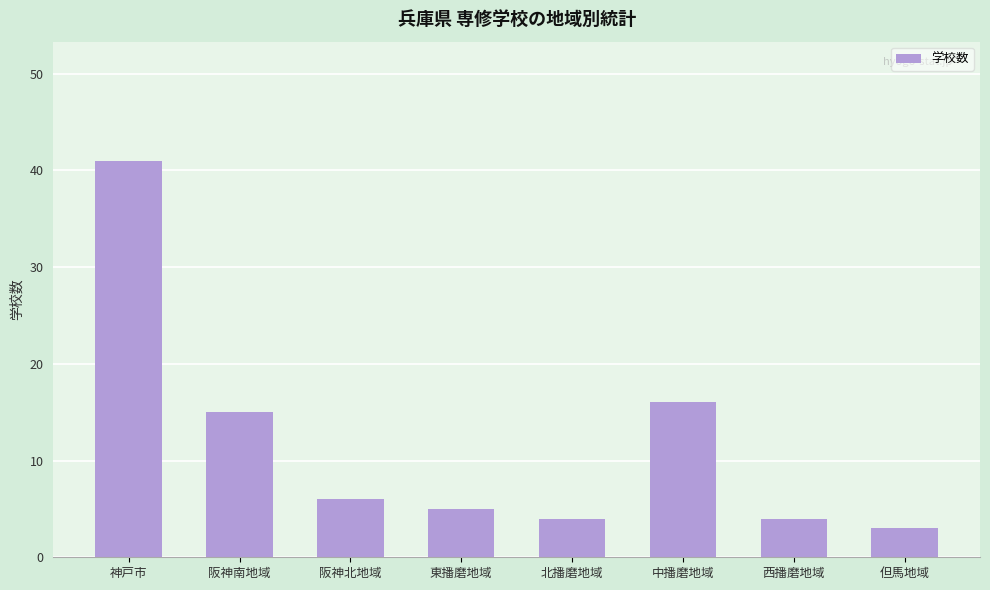

What is the difference between the maximum and minimum values?

38